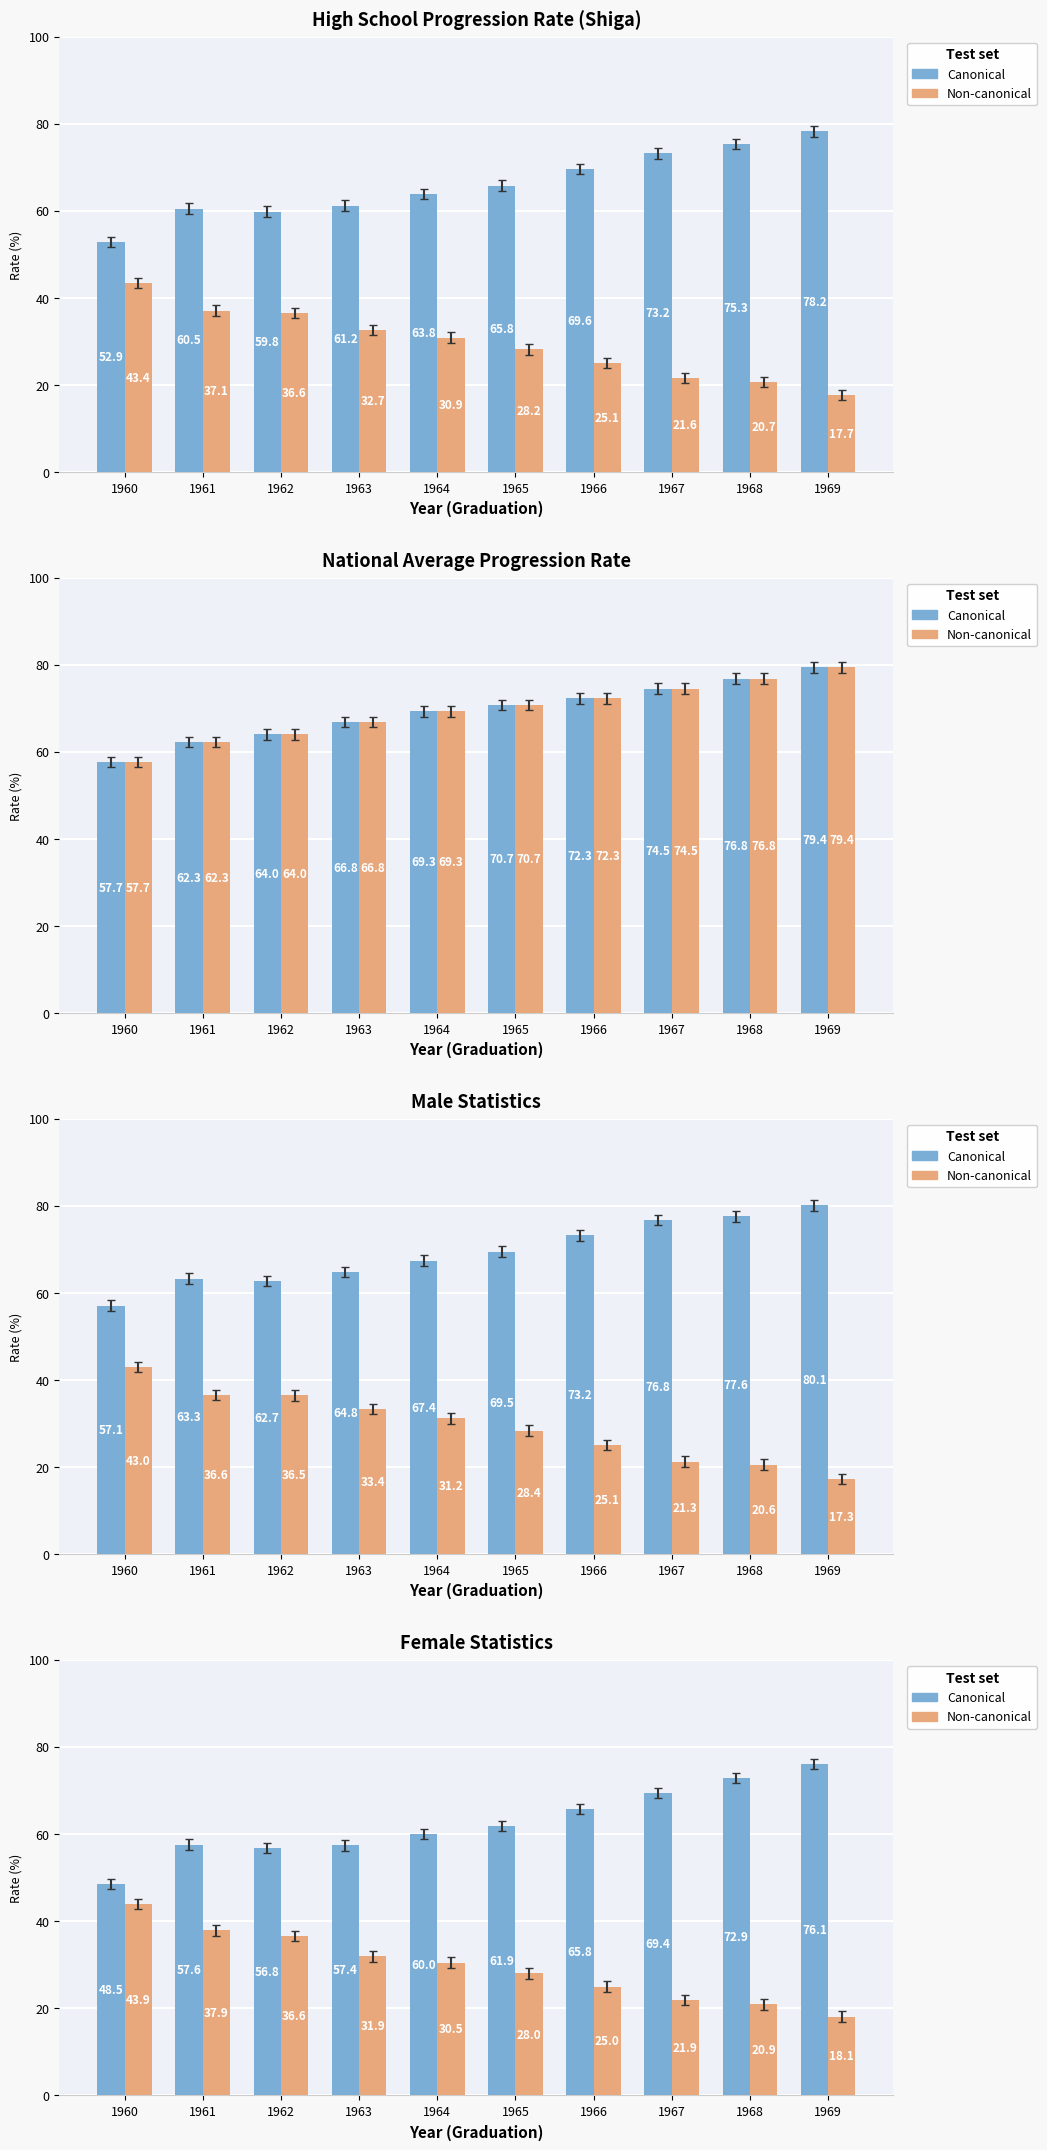

True or false: Canonical has a value of 41.5 at 1966.

False